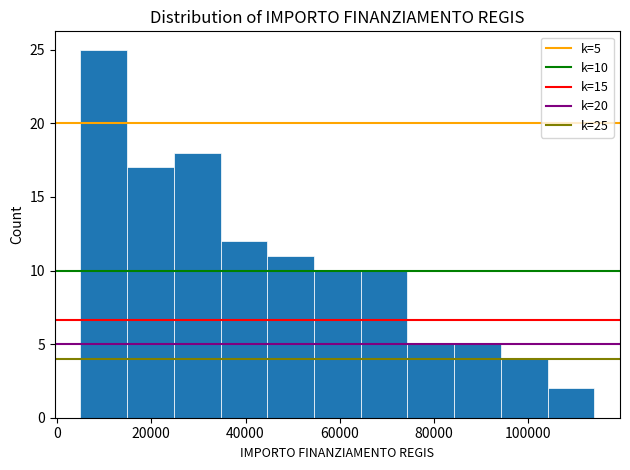

Over which range of the x-axis is the bar tallest?

6000 to 14000